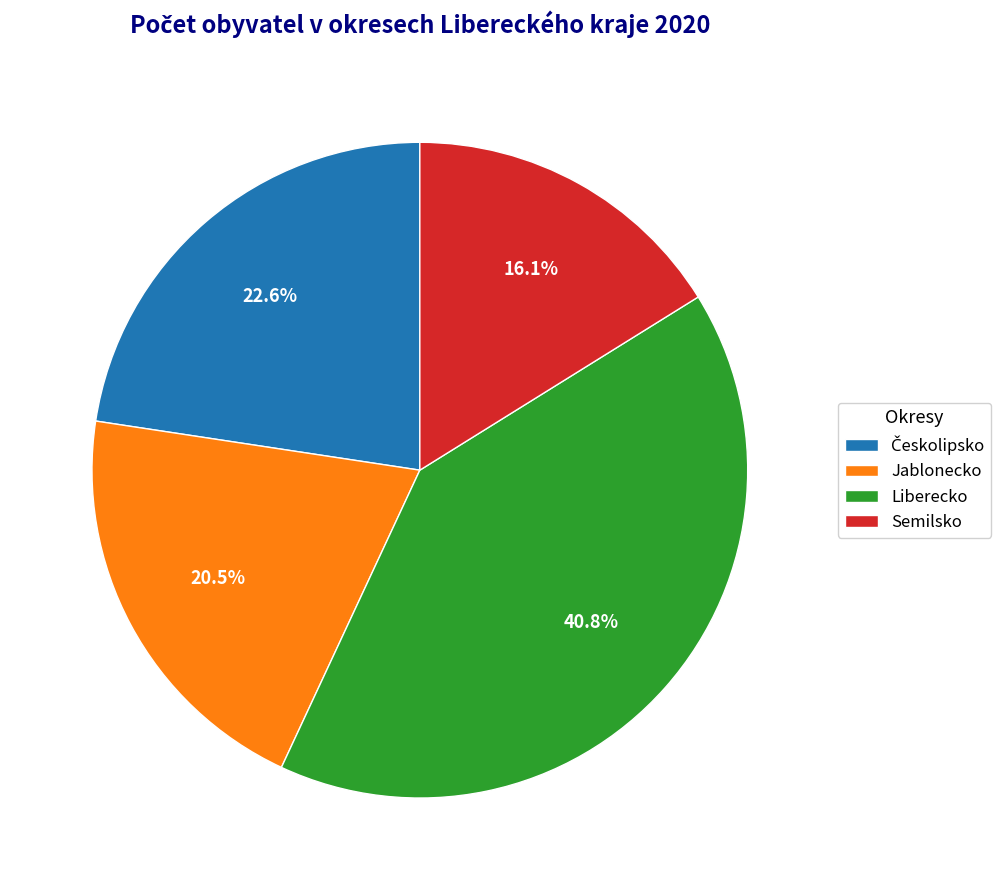

Do Semilsko and Liberecko together represent more than half of the pie?

Yes